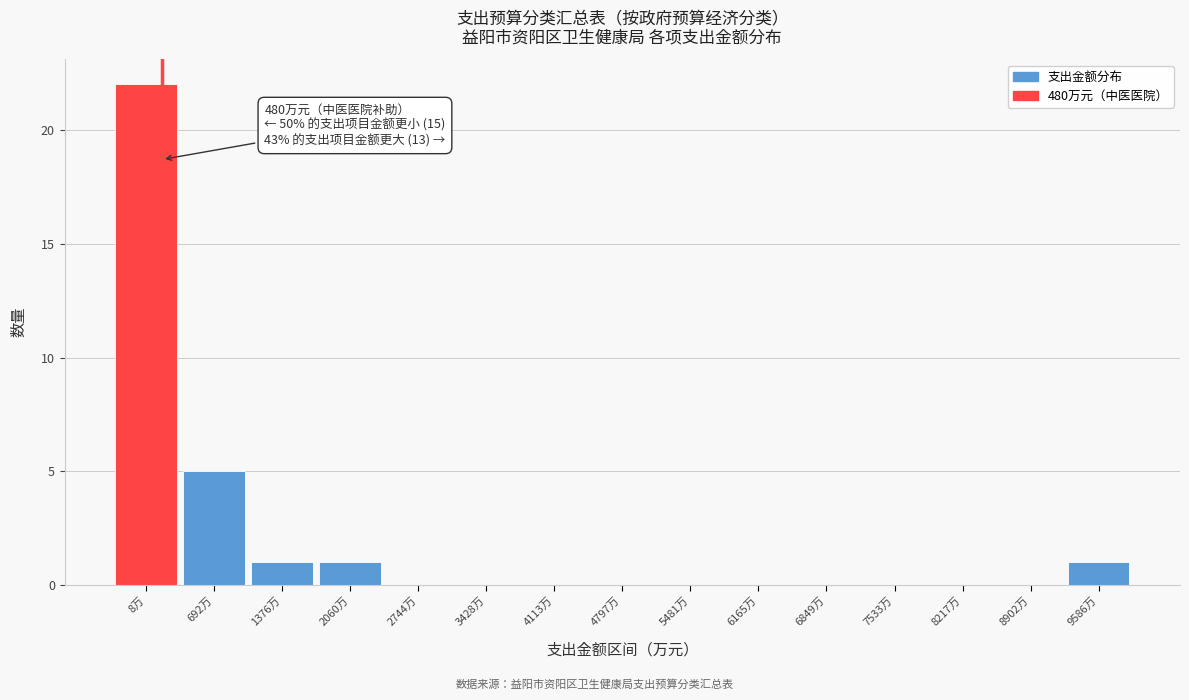

Reading right to left, list all the values displayed in this chart.

9586万=1	8902万=0	8217万=0	7533万=0	6849万=0	6165万=0	5481万=0	4797万=0	4113万=0	3428万=0	2744万=0	2060万=1	1376万=1	692万=5	8万=22